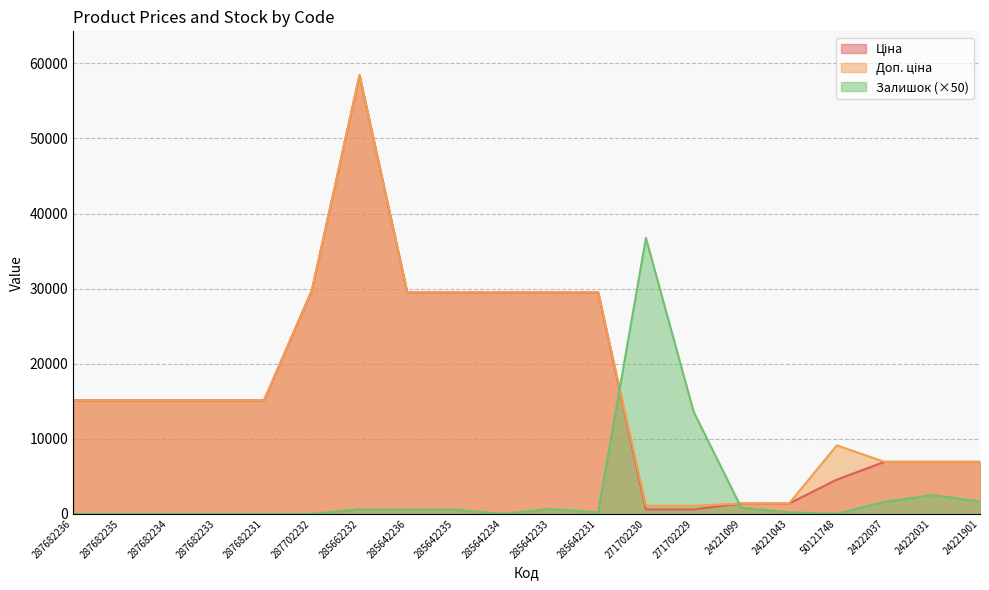

True or false: Ціна has a value of 40460.3 at 285642235.

False